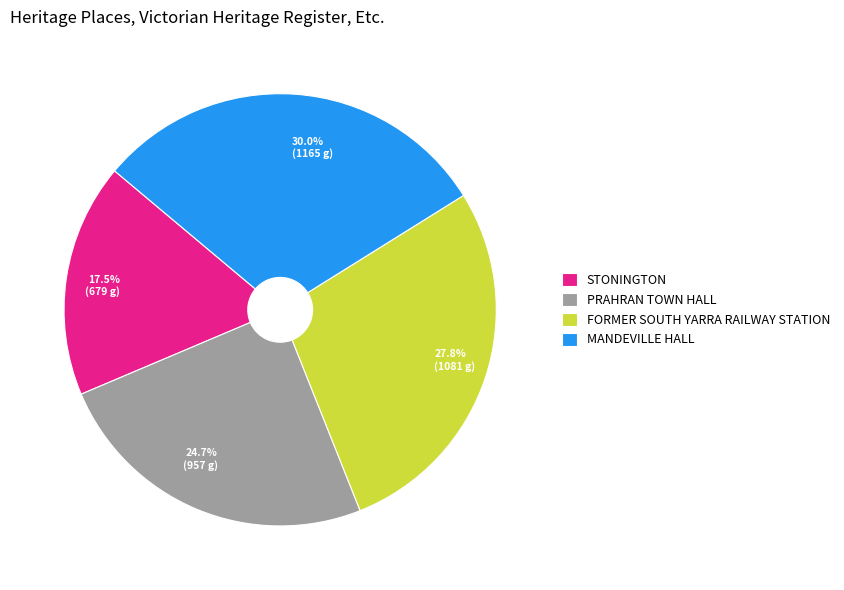

Is there a majority slice in this chart?

No